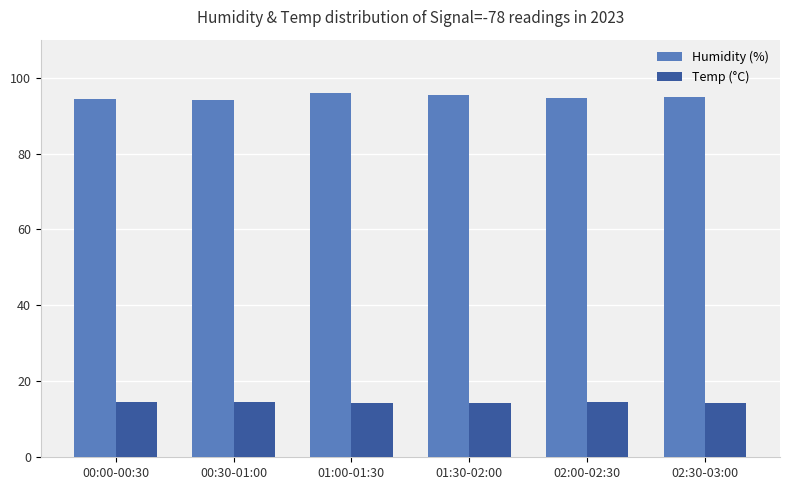

What is the total value across all series at 00:30-01:00?

108.7